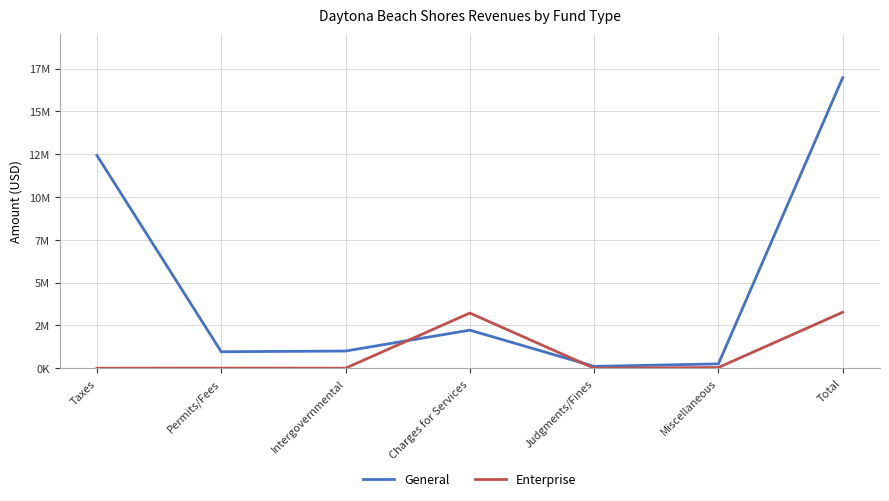

Reading right to left, what are all the values shown in this chart?

General: Total=16966000	Miscellaneous=252000	Judgments/Fines=106000	Charges for Services=2222000	Intergovernmental=1002000	Permits/Fees=961000	Taxes=12423000
Enterprise: Total=3268000	Miscellaneous=41000	Judgments/Fines=0	Charges for Services=3221000	Intergovernmental=0	Permits/Fees=6000	Taxes=0